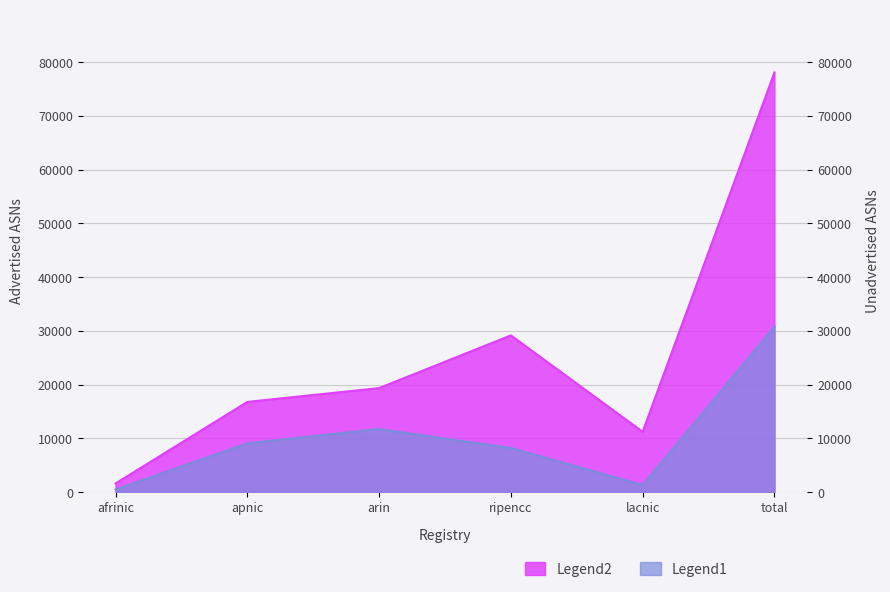

Reading left to right, what are all the values shown in this chart?

Advertised ASNs: afrinic=1601	apnic=16774	arin=19342	ripencc=29152	lacnic=11212	total=78081
Unadvertised ASNs: afrinic=463	apnic=9071	arin=11729	ripencc=8209	lacnic=1293	total=30765